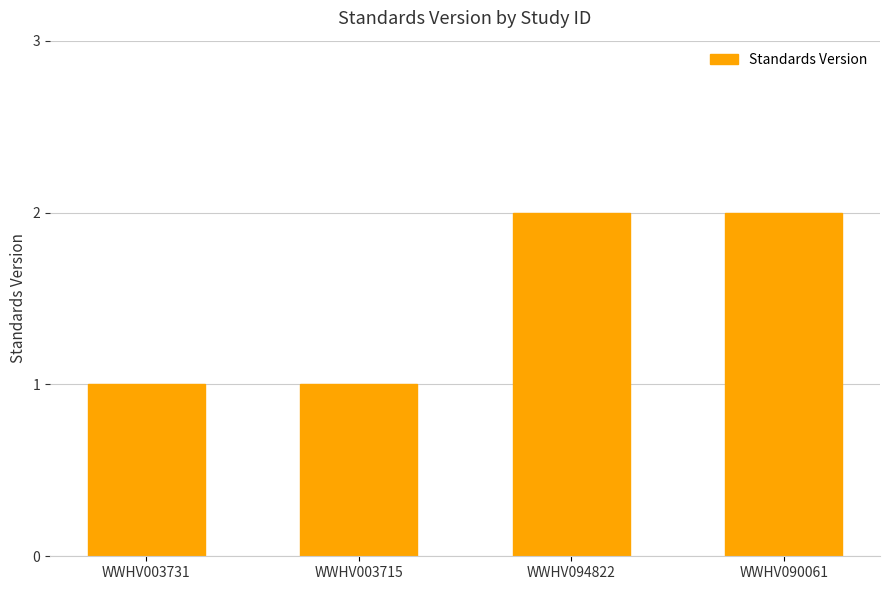

What is the sum of all values?

6